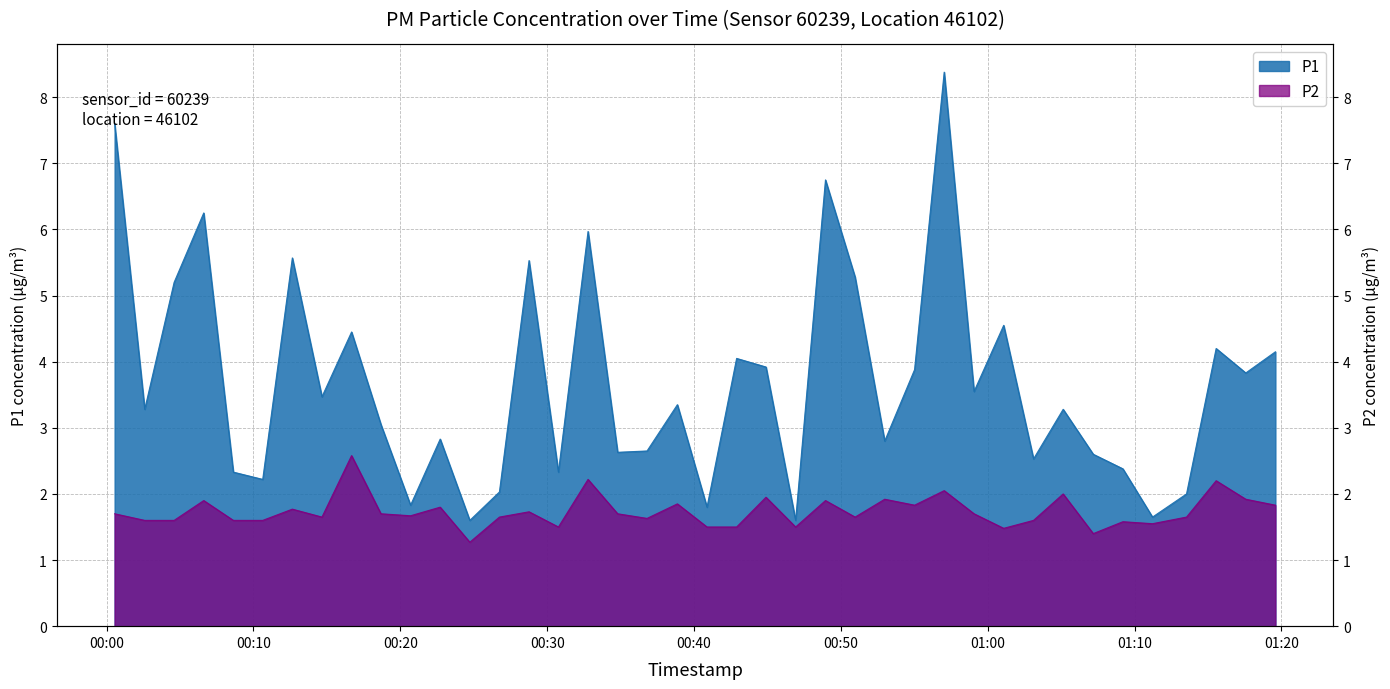

Does the chart display data point markers on the line(s)?

No